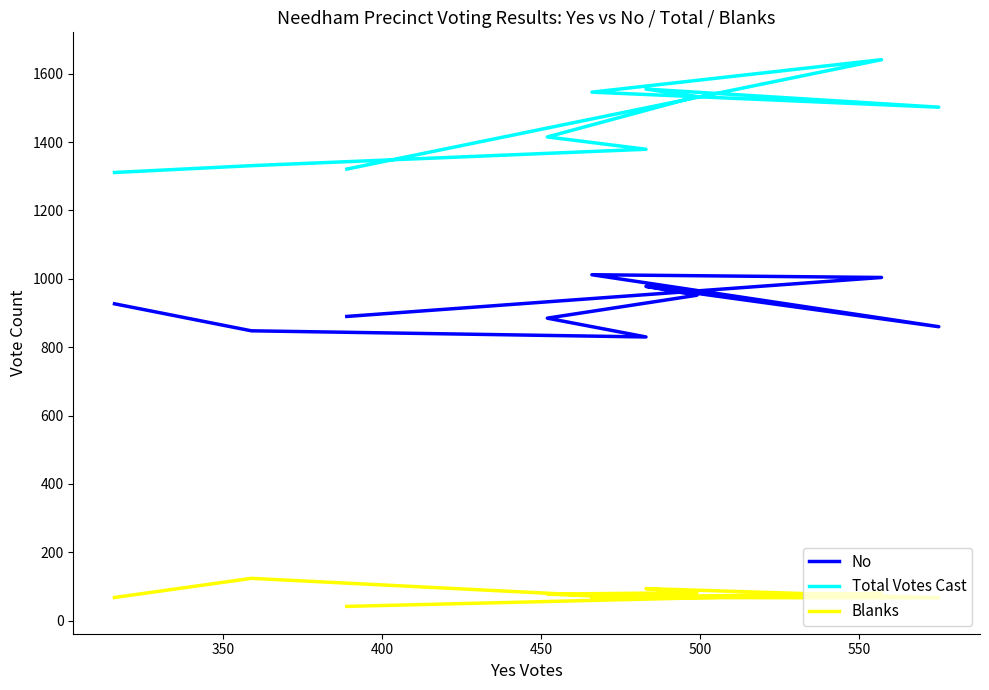

What is the difference between the maximum and minimum values in the Blanks series?

82